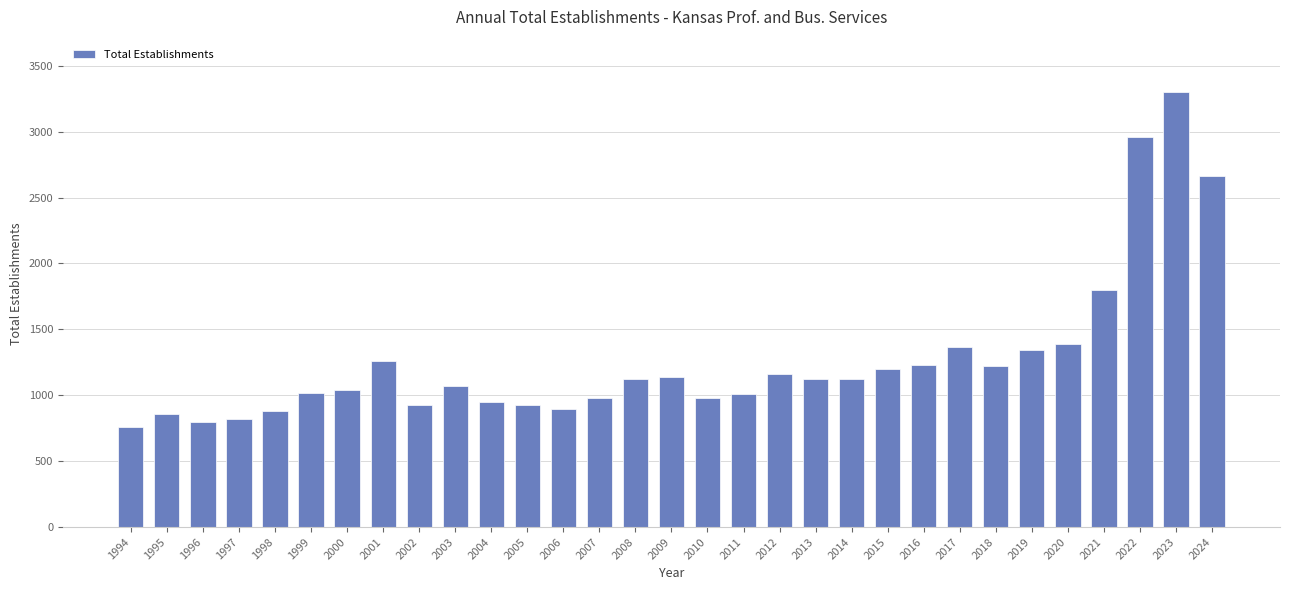

At which category does the chart reach its minimum across all series?

1994